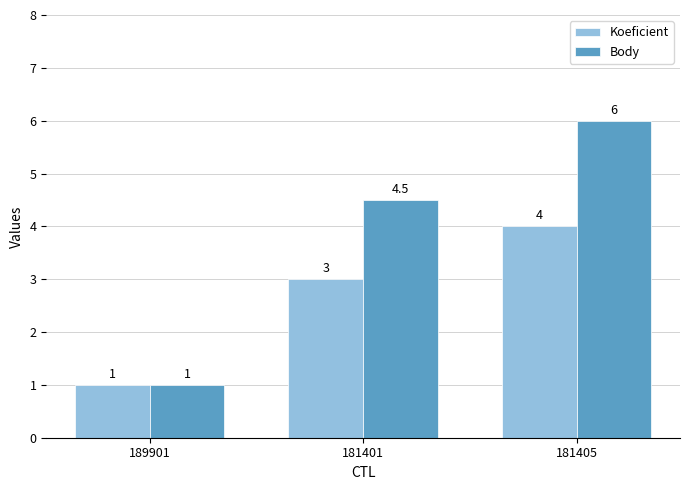

What is the sum of all Koeficient values?

8.0